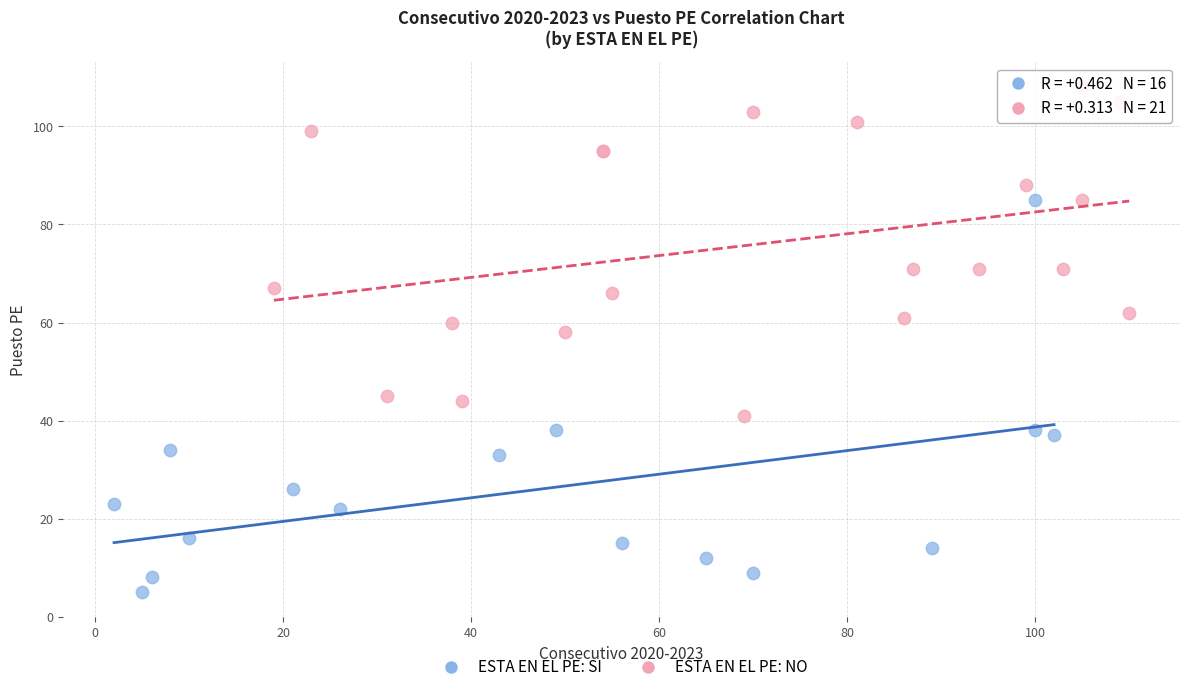

Which series has the widest spread of Y values?

ESTA EN EL PE: SI